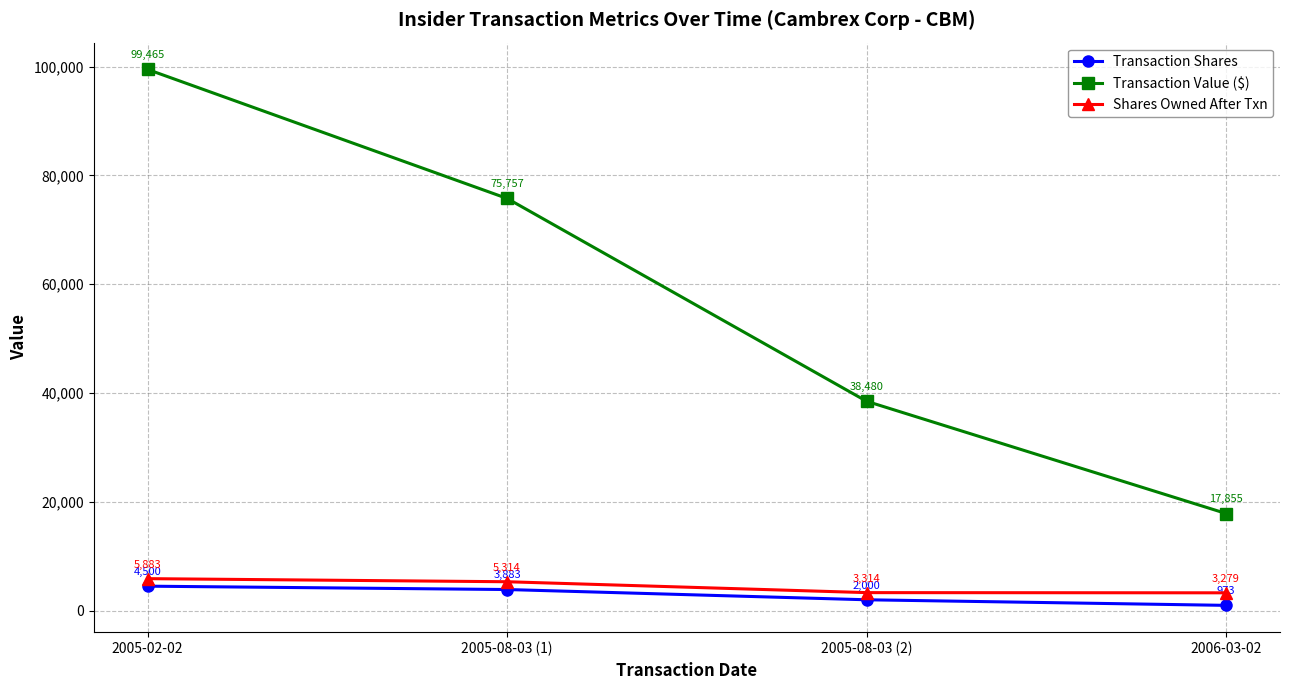

True or false: Transaction Value ($) and Shares Owned After Txn intersect in this chart.

False